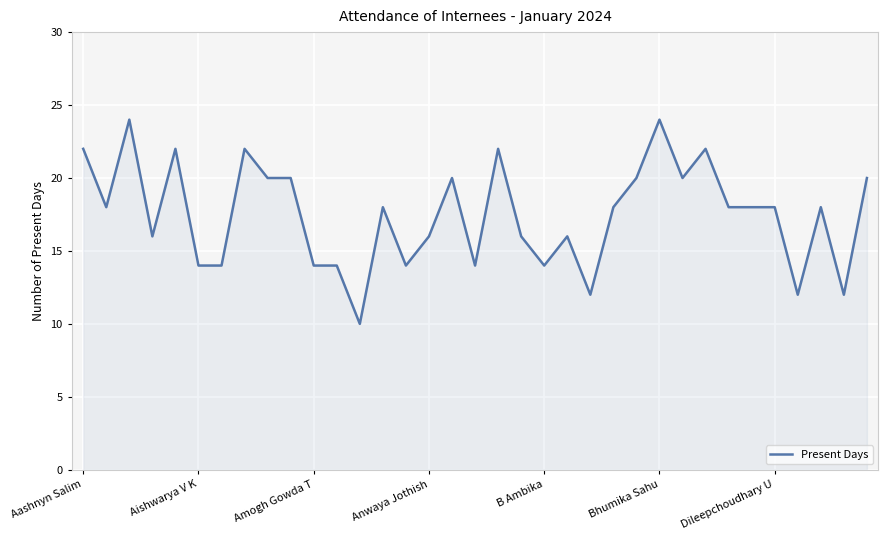

What is the average value?

17